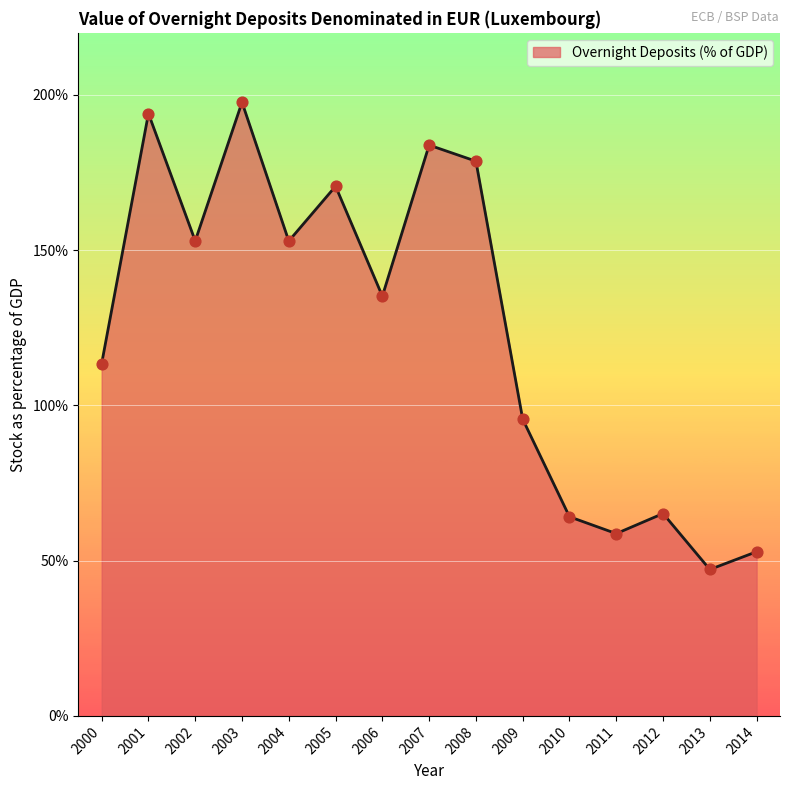

What is the change in value from 2007 to 2008?

-5.2